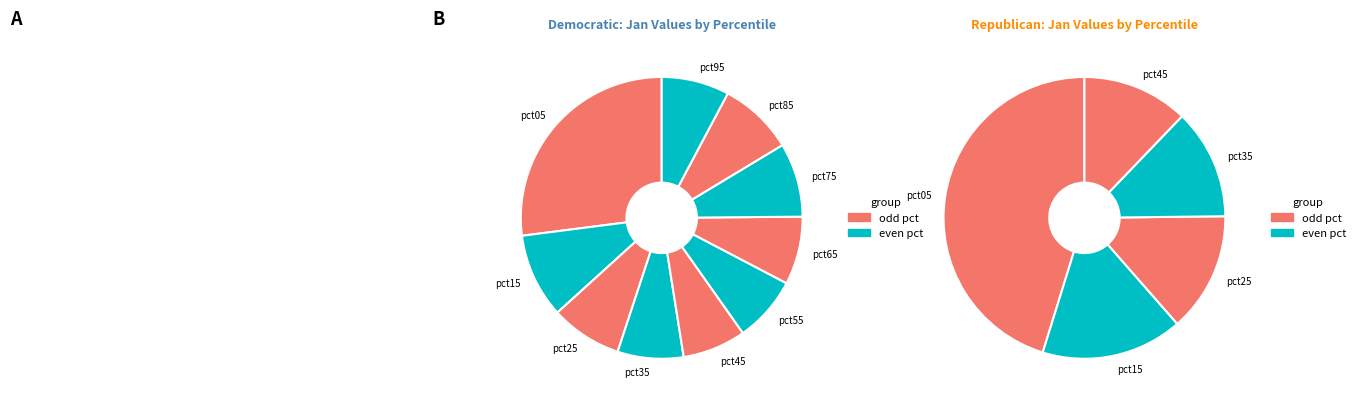

Is there a majority slice in this chart?

No